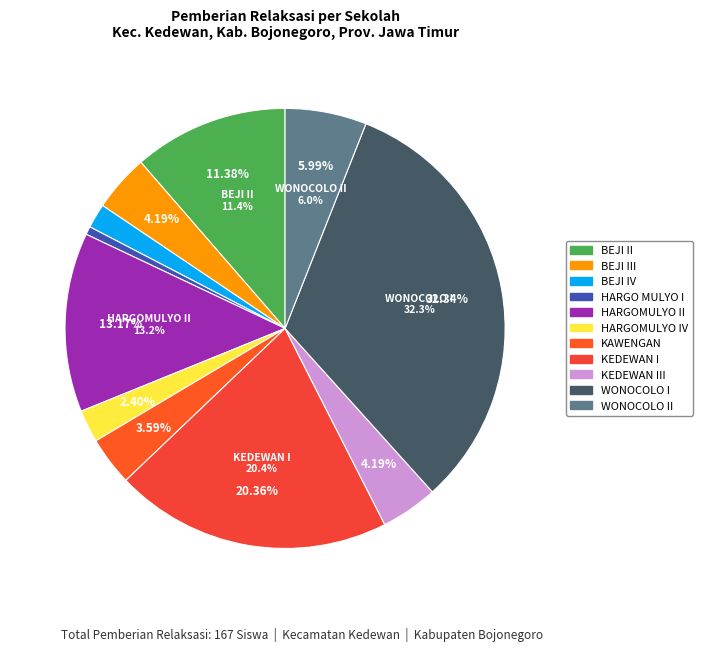

To the nearest percent, what is the difference between the SD NEGERI KEDEWAN III KEDEWAN and SD NEGERI BEJI II KEDEWAN slice percentages?

7%